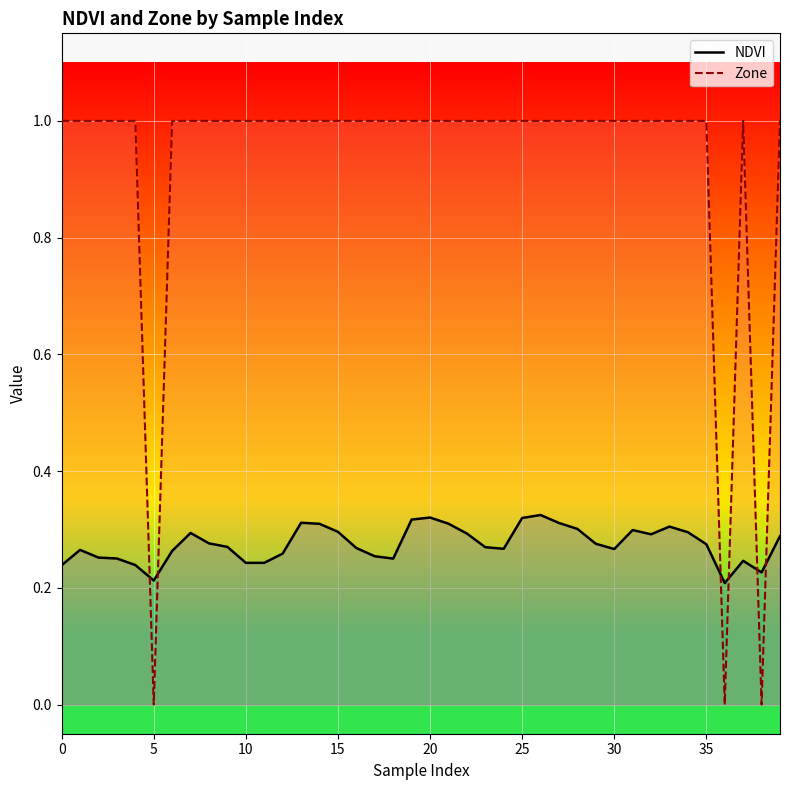

Which series ends up on top after the final intersection of NDVI and Zone?

Zone